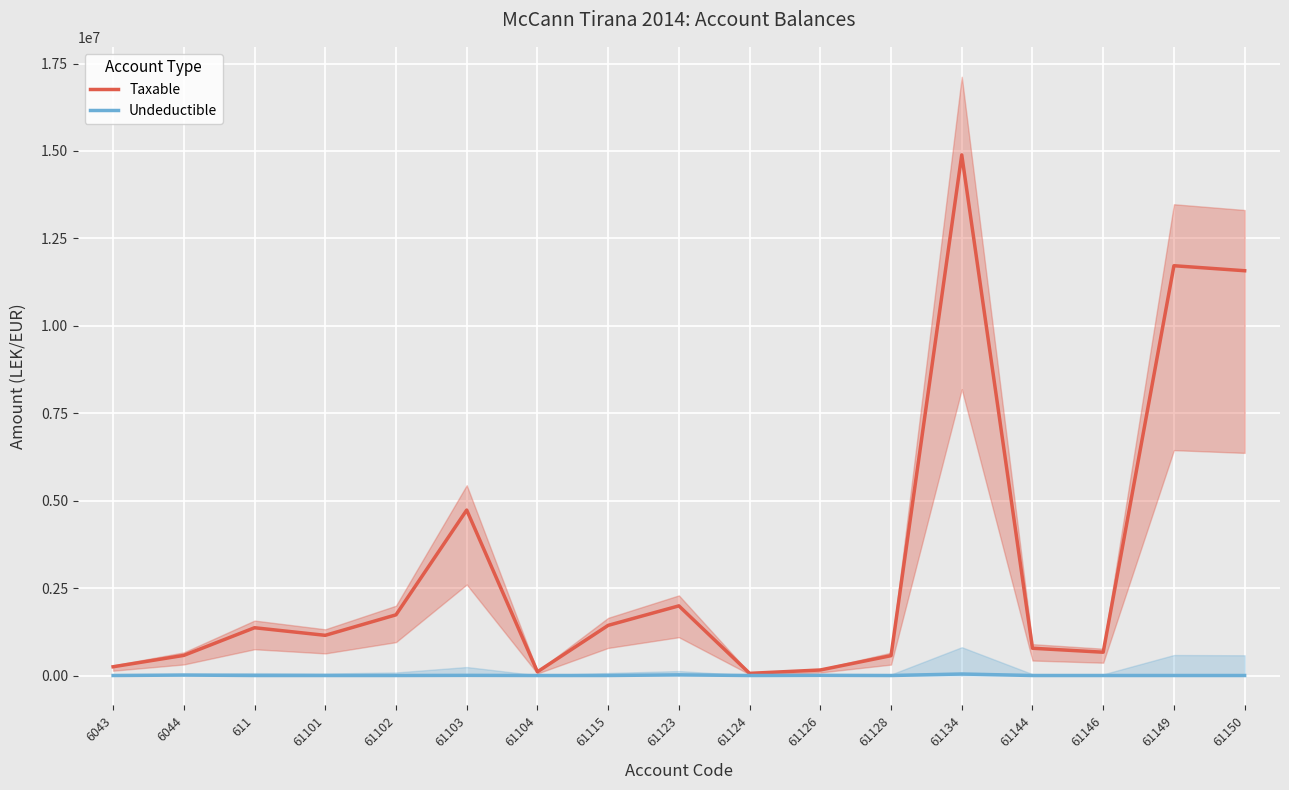

What is the maximum value for Taxable?

14887859.8